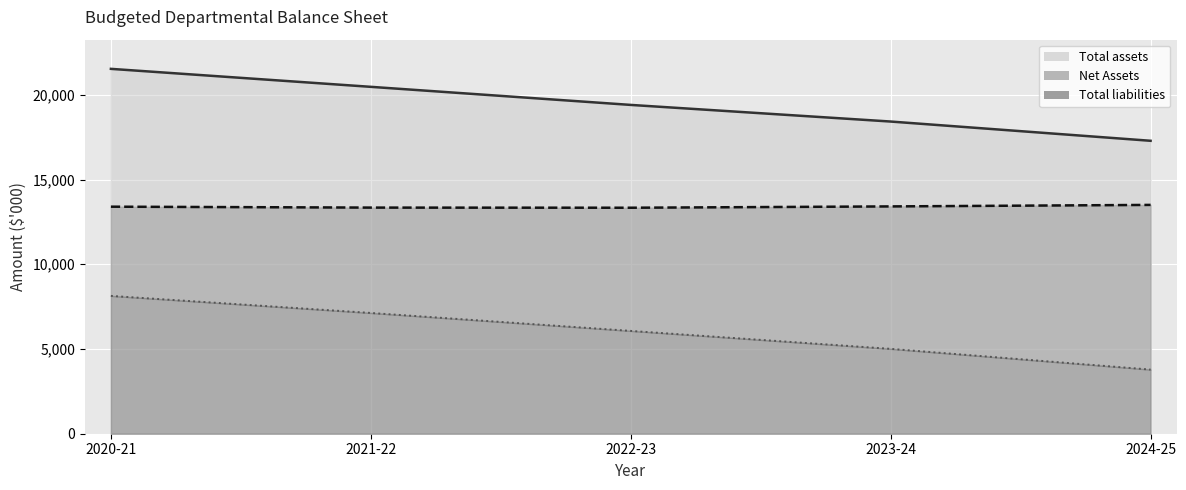

How many values in the Total liabilities series exceed 6068?

2